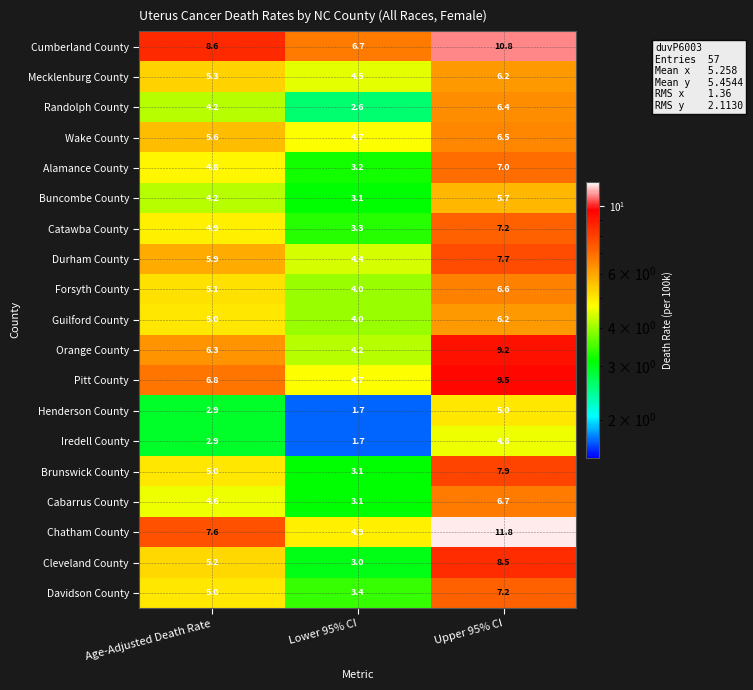

Rank the categories by Forsyth County value from lowest to highest.

Lower 95% CI, Age-Adjusted Death Rate, Upper 95% CI